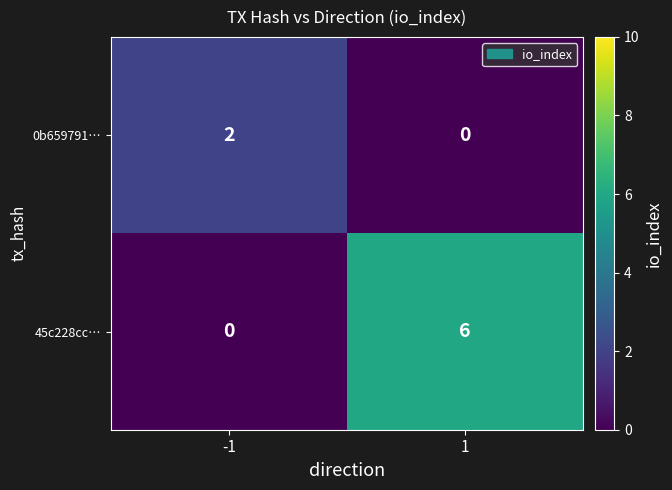

Rank the series at -1 from lowest to highest value.

45c228cc…, 0b659791…